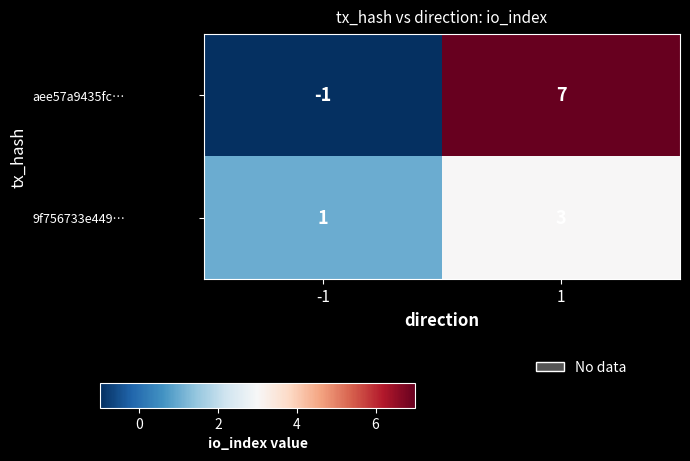

What is the maximum value for aee57a9435fc…?

7